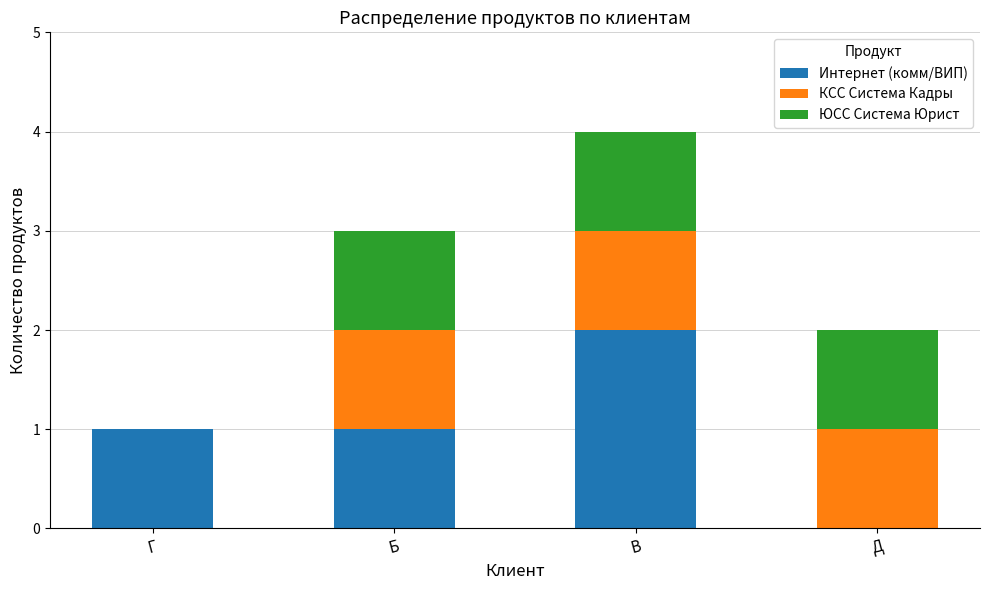

Are the bars grouped side by side (vs. stacked)?

No